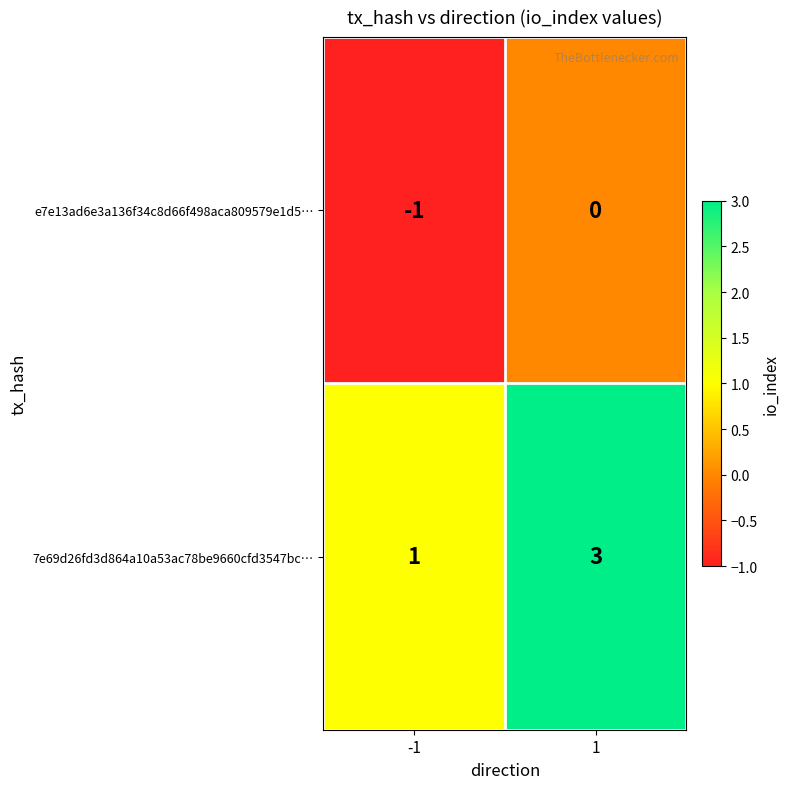

What is the sum of the 7e69d26fd3d864a10a53ac78be9660cfd3547bc… values at 1 and -1?

4